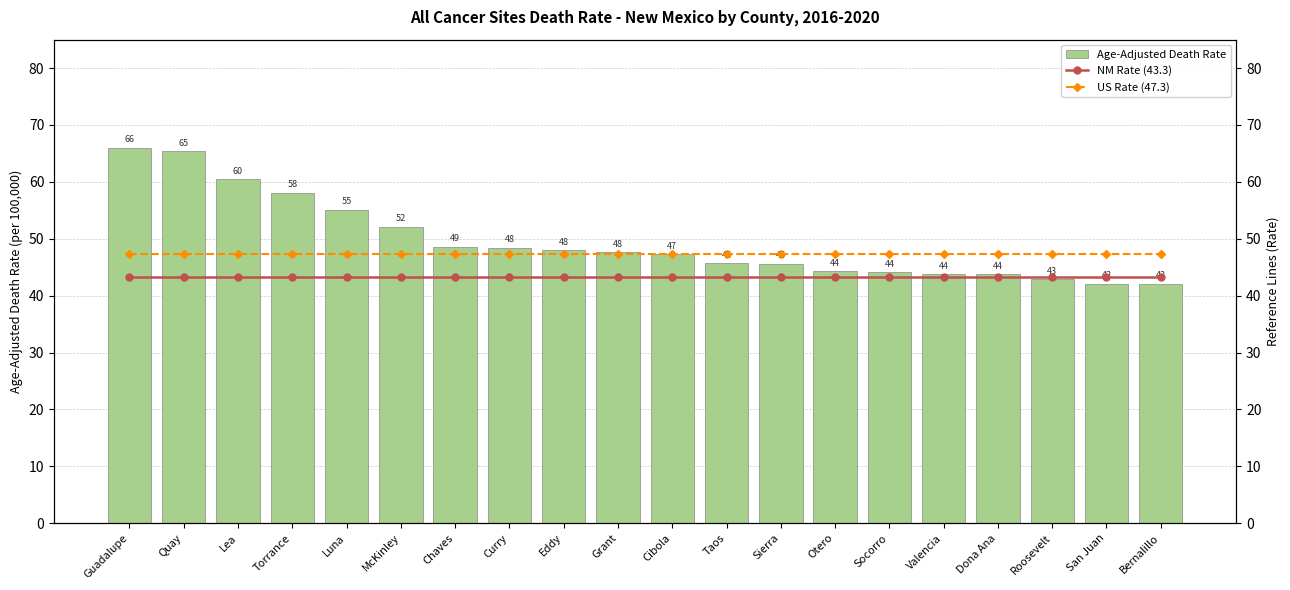

What is the spread (max minus min) of values at Grant?

4.3